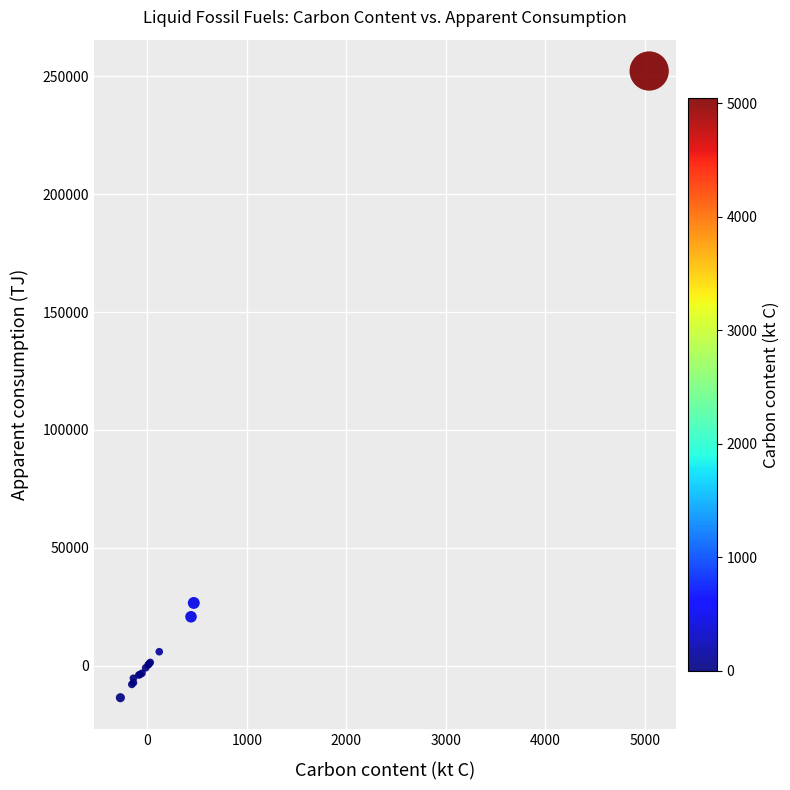

What Y value in the scatter plot is closest to 119337?

26605.9